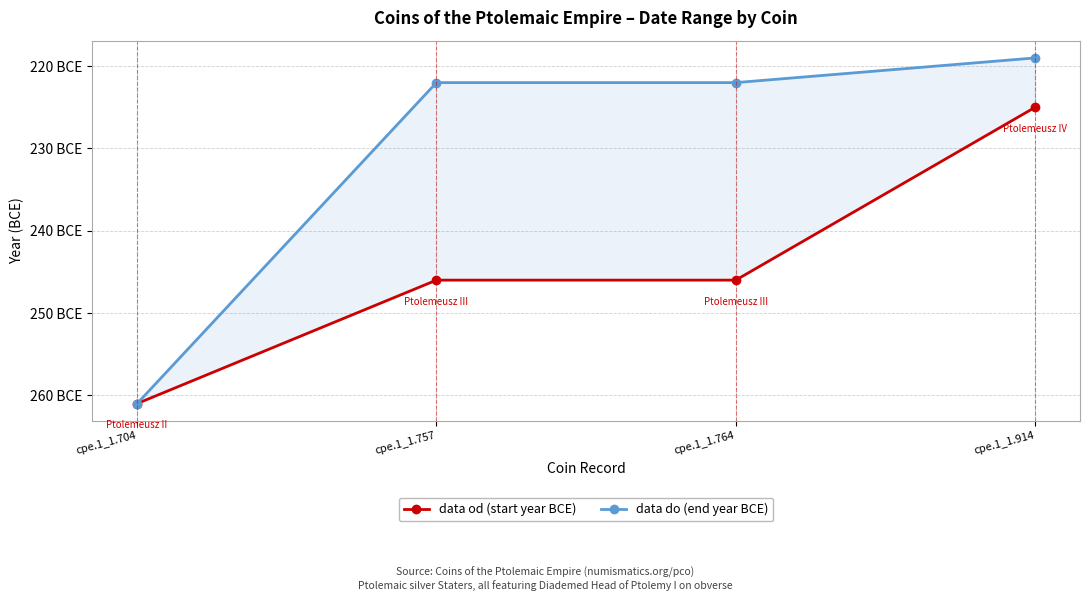

True or false: data od (start year BCE) and data do (end year BCE) cross at least once.

False